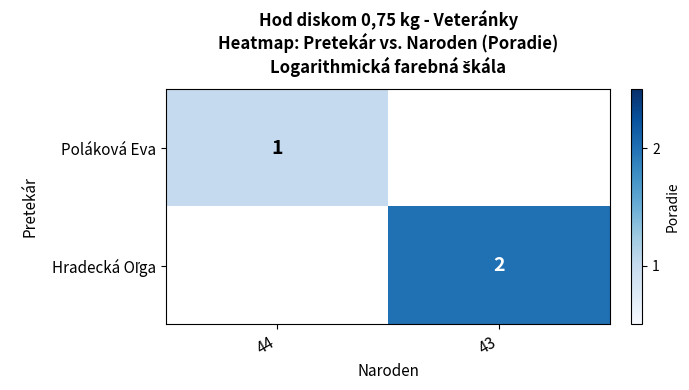

True or false: Poláková Eva has a value of 1 at 44.

True